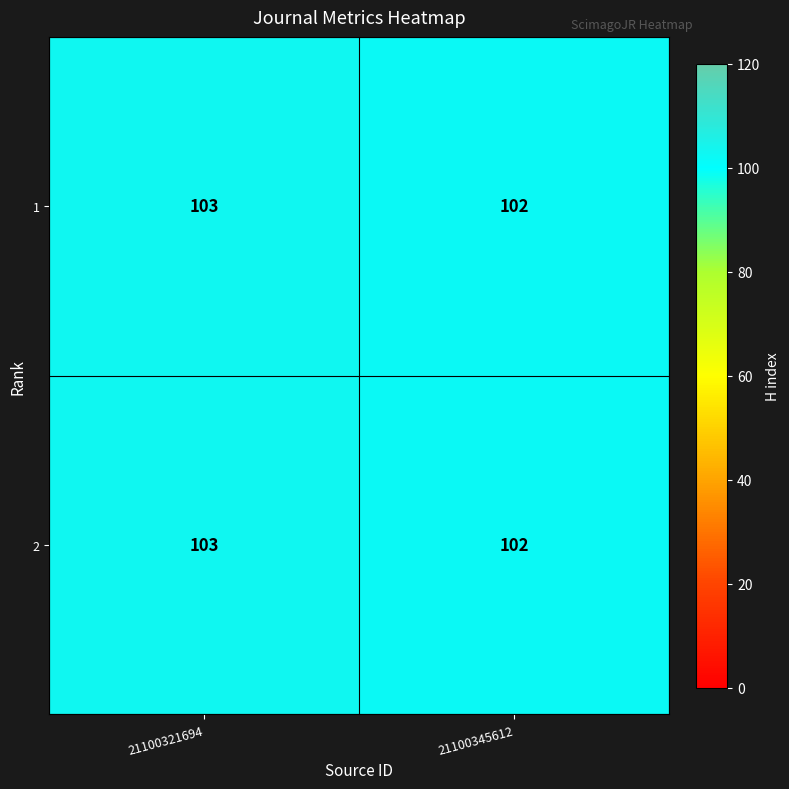

True or false: 2 has a value of 102 at 21100345612.

True